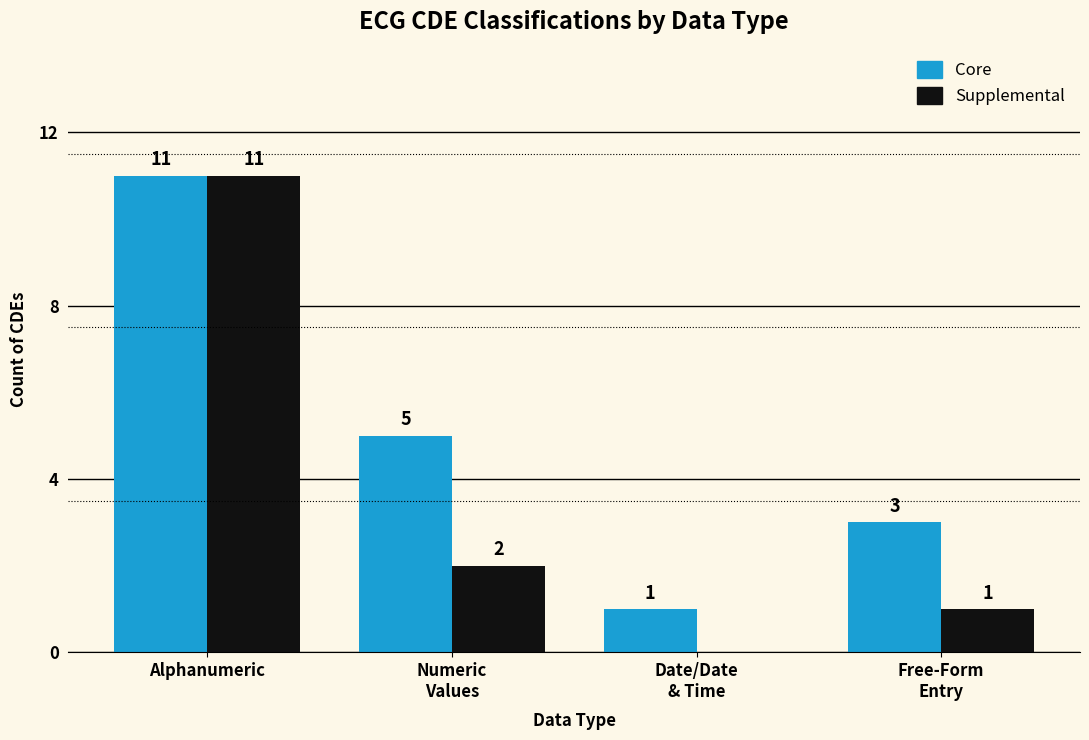

Count the number of data series in this chart.

2